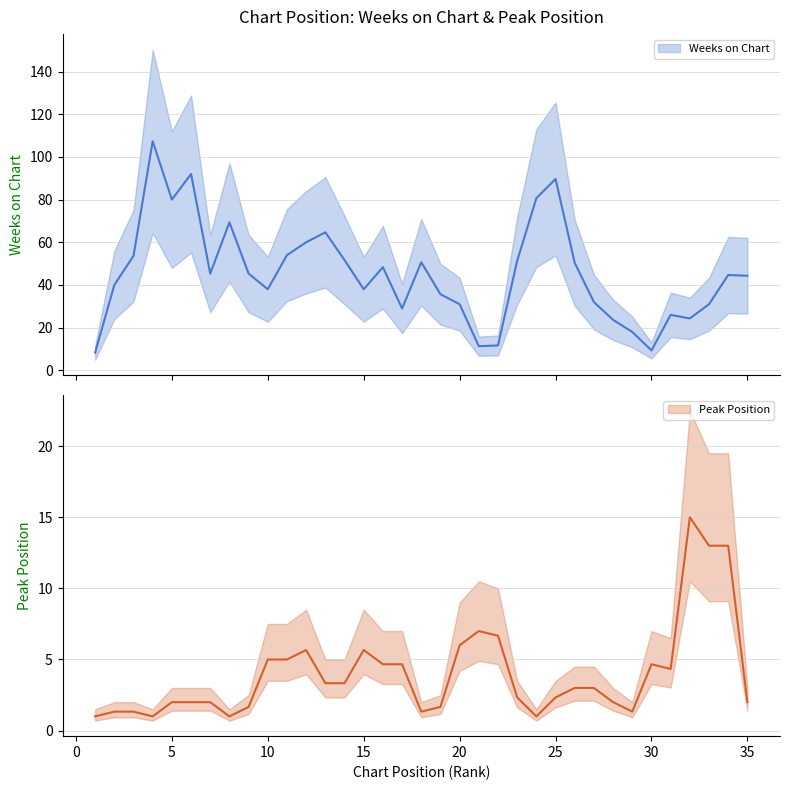

What is the average value of the Weeks on Chart series?

47